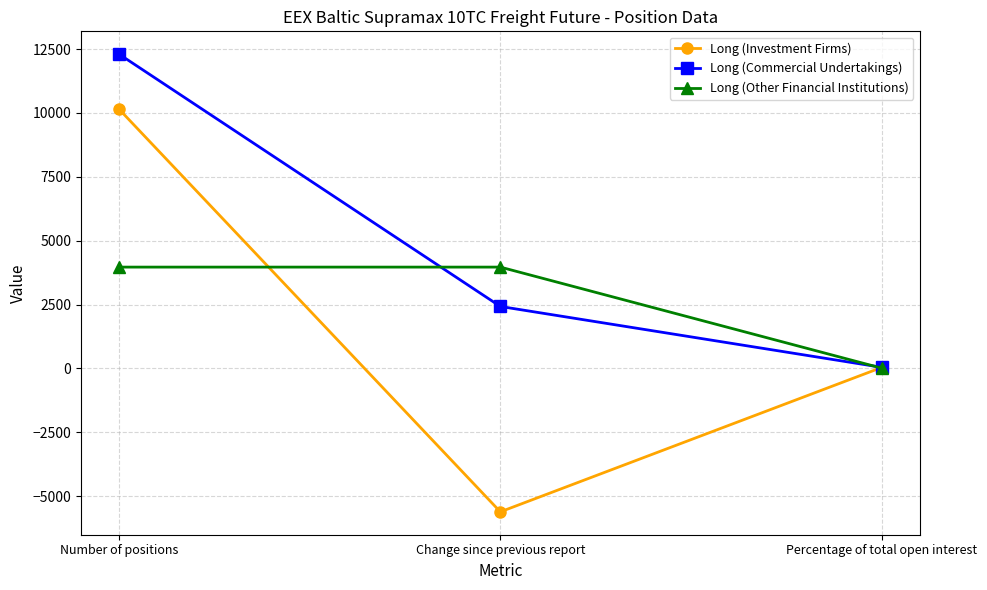

Reading right to left, what are all the values shown in this chart?

Long (Investment Firms): 38.3	-5609.9	10143.0
Long (Commercial Undertakings): 46.4	2427.2	12297.6
Long (Other Financial Institutions): 15.0	3967.0	3967.0